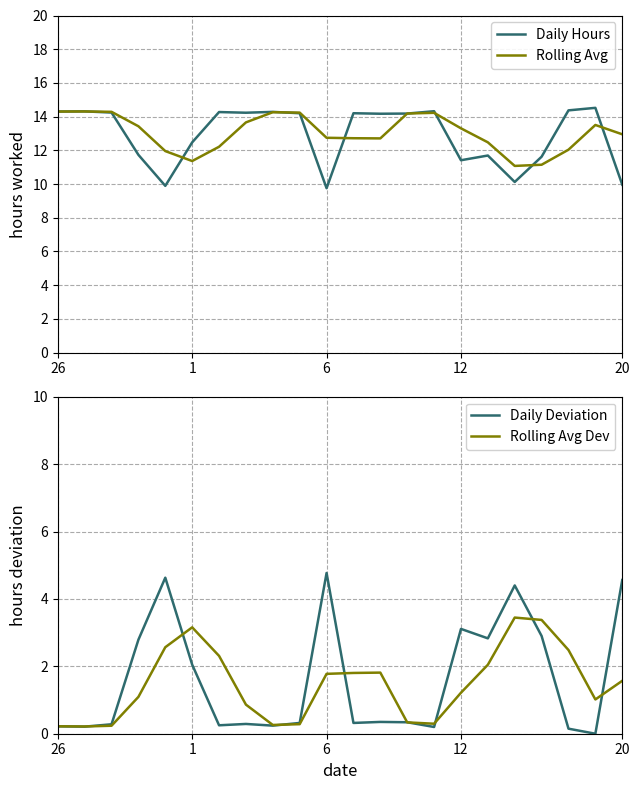

How many times do Daily Deviation and Rolling Avg Dev cross each other?

9